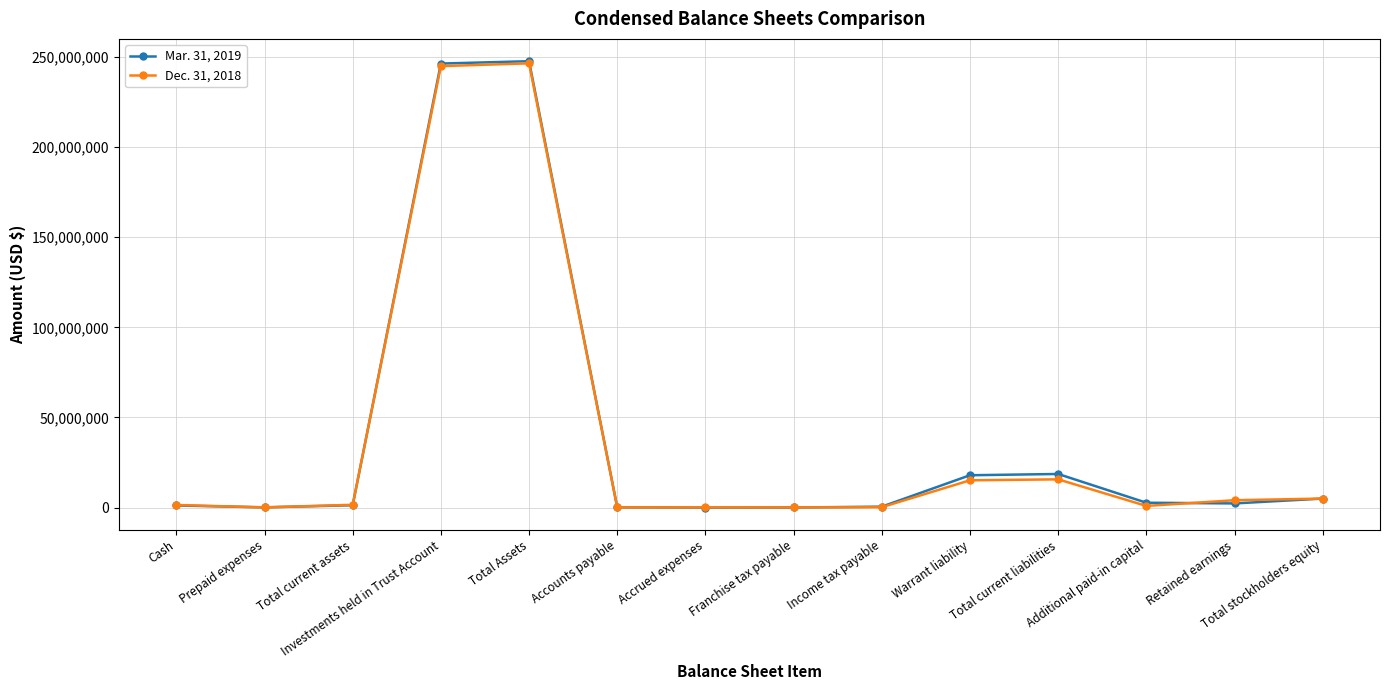

Which series has the largest range (max minus min)?

Mar. 31, 2019